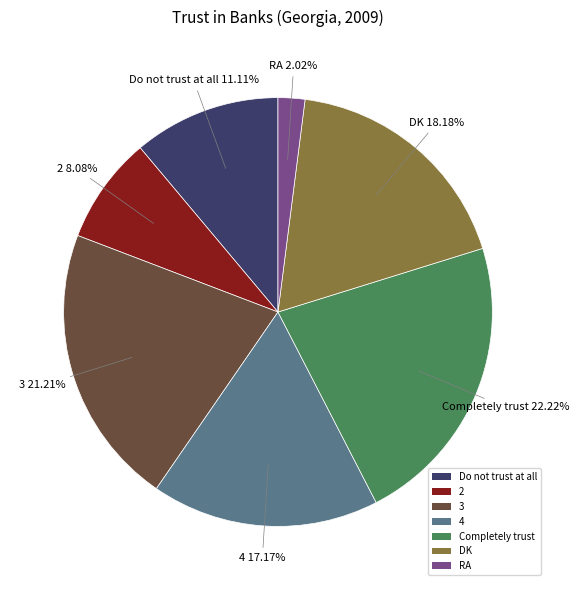

To the nearest percent, what is the combined percentage of 4 and RA?

19%